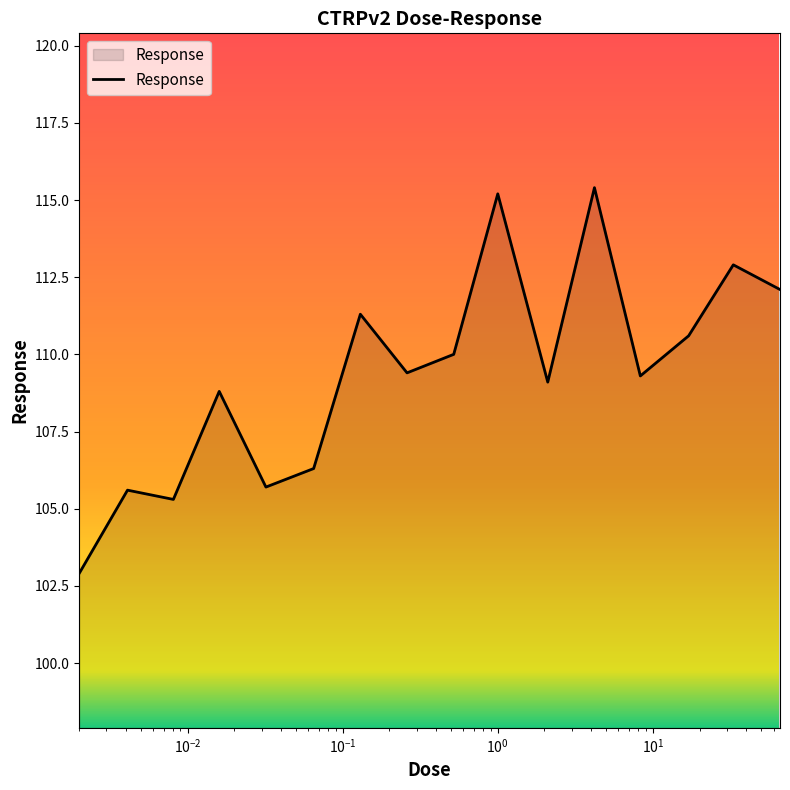

What is the minimum value shown in the chart?

102.9